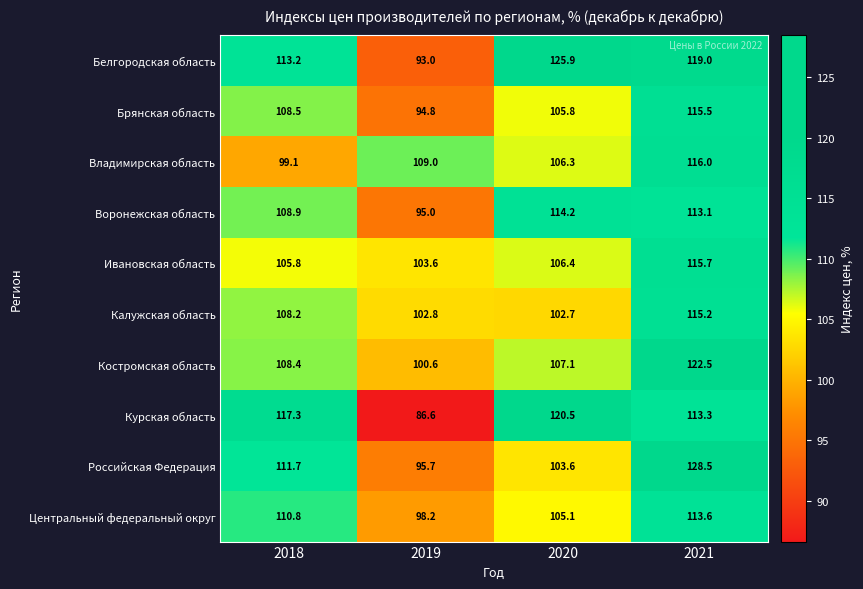

What is the sum of all Воронежская область values?

431.2